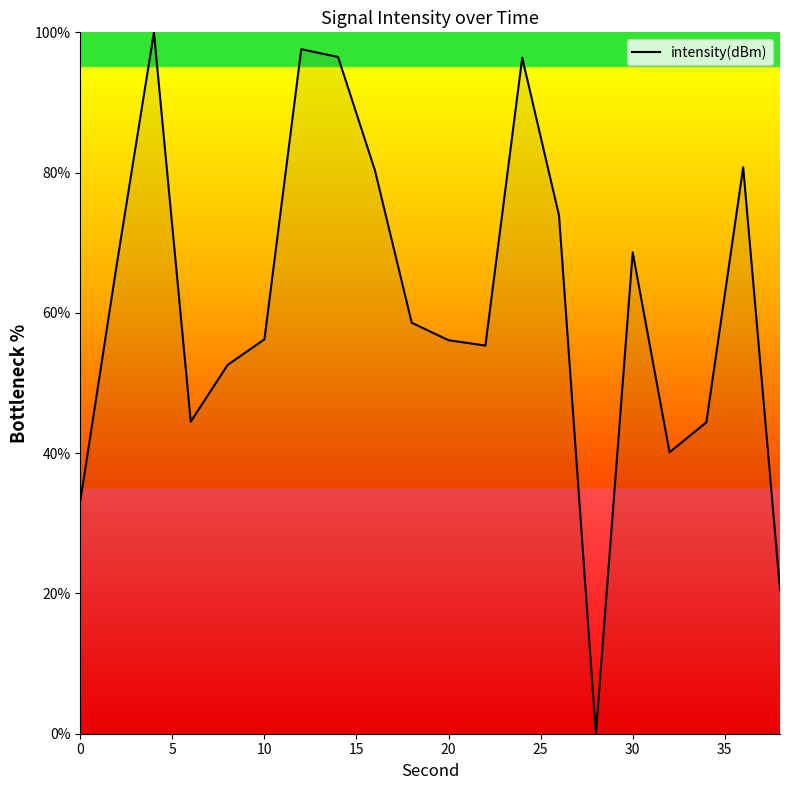

What is the greatest value displayed?

100.0